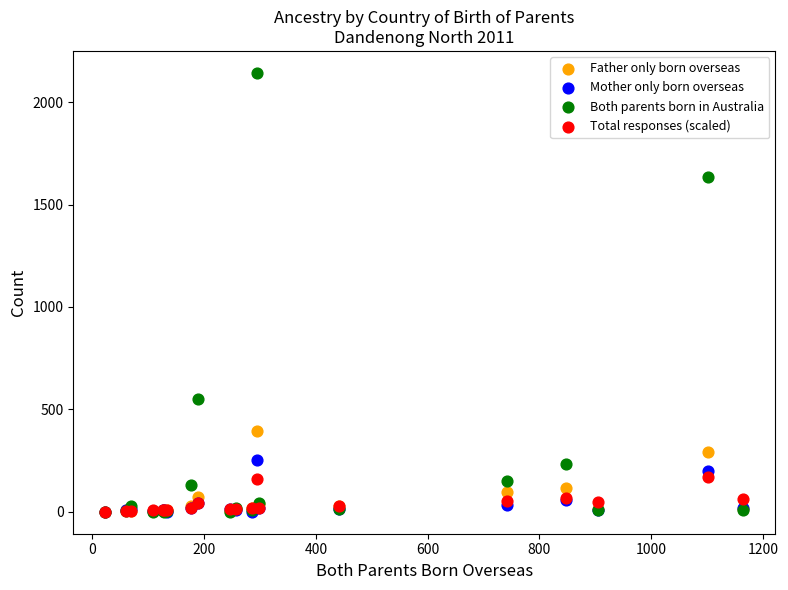

What are all the series names shown in the legend?

Father only born overseas, Mother only born overseas, Both parents born in Australia, Total responses (scaled)